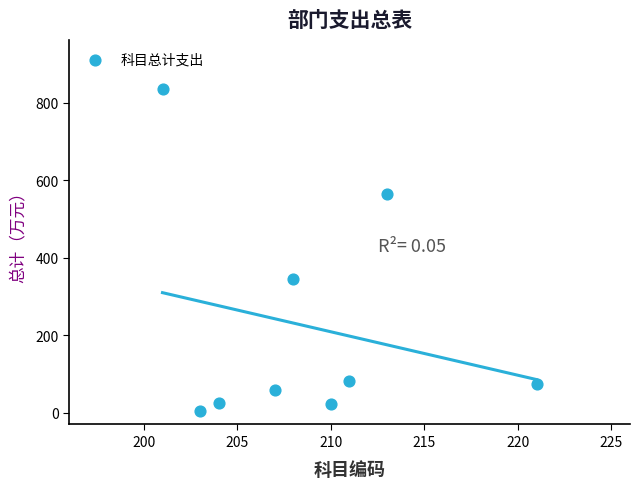

What Y value in the scatter plot is closest to 420?

346.2